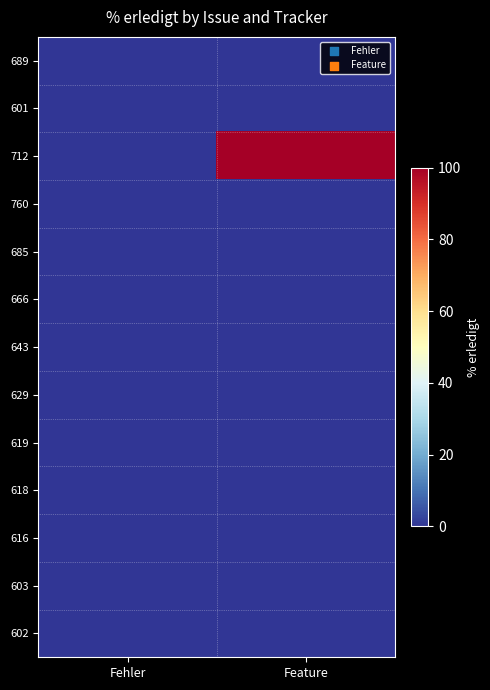

At how many categories does at least one series exceed 96?

1